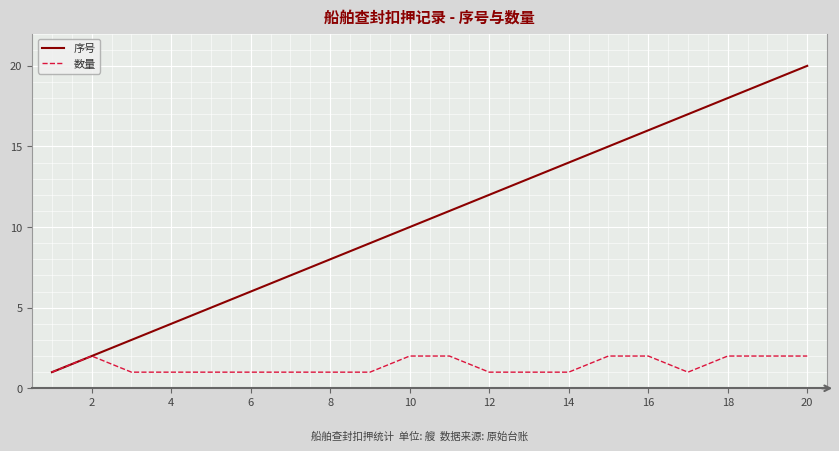

What is the greatest value displayed?

20